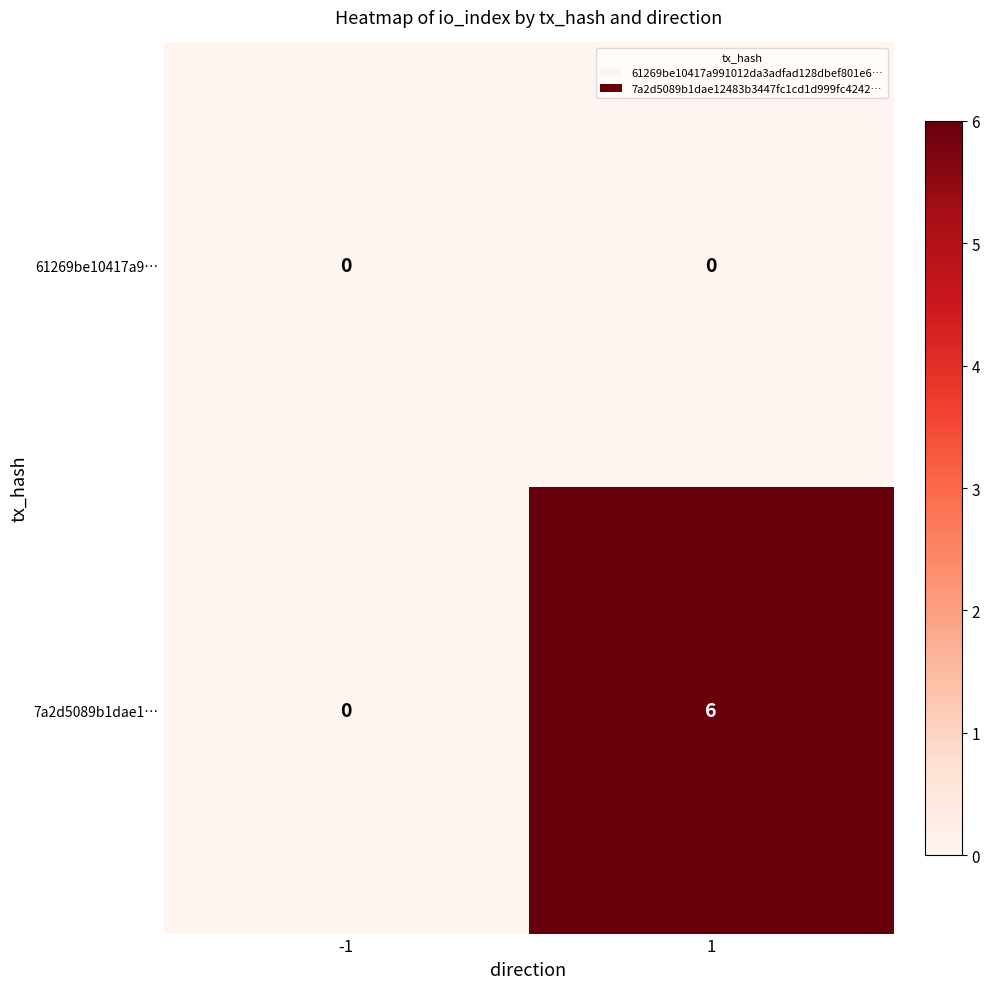

At 1, list the series in order from largest to smallest.

7a2d5089b1dae1…, 61269be10417a9…